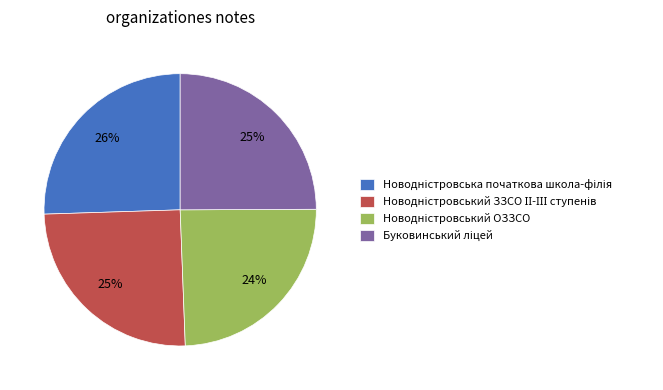

Is there a majority slice in this chart?

No